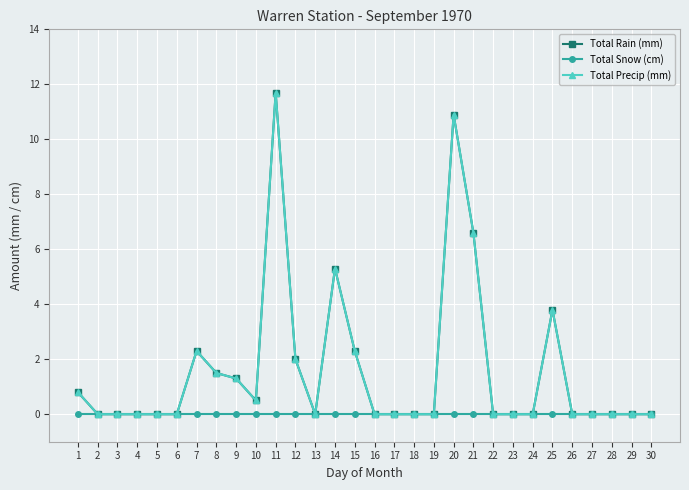

Is this an area chart (filled region under the line)?

No